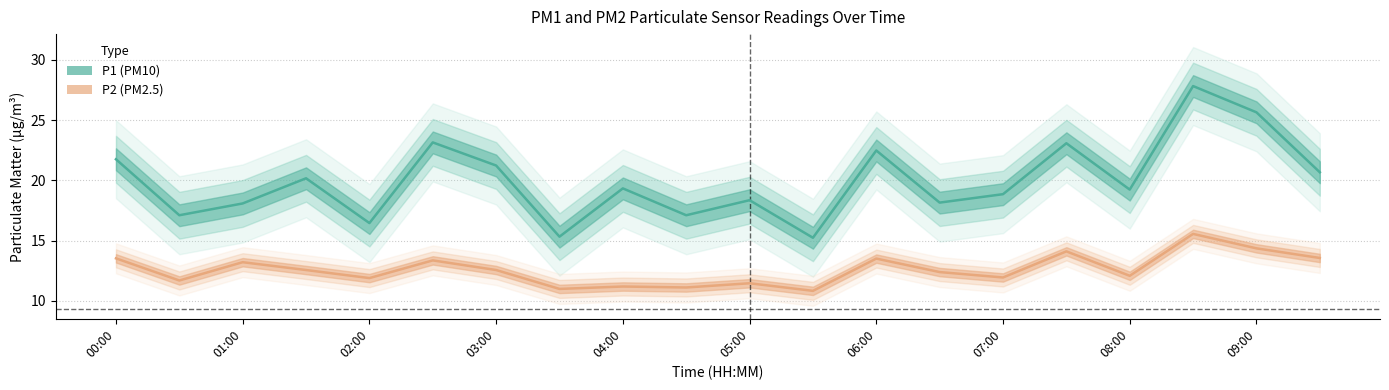

What is the total value across all series at 02:30?

36.5